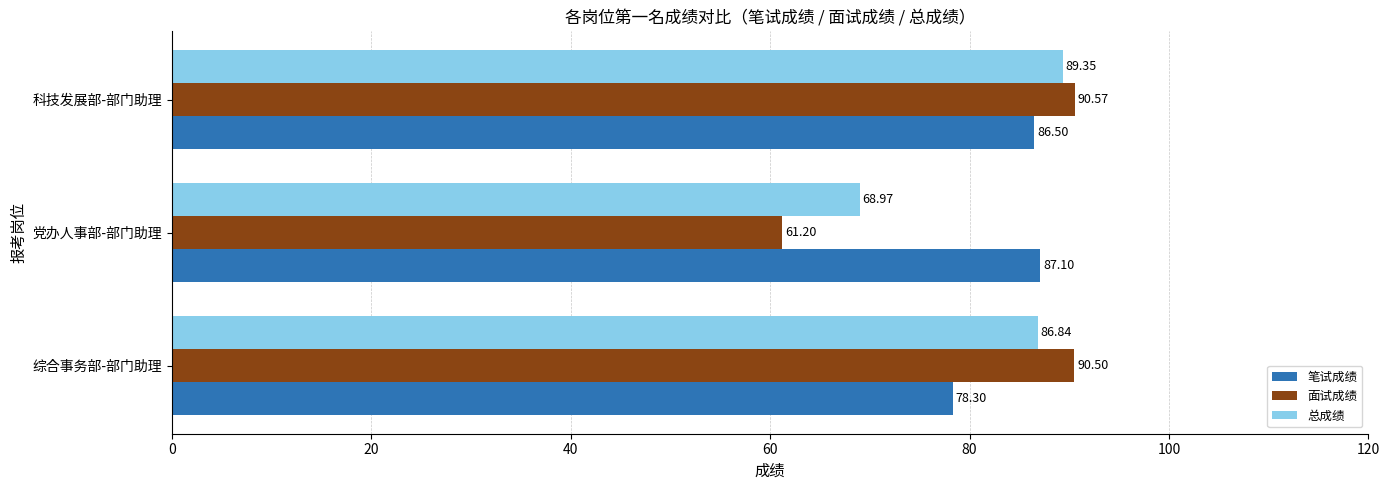

What is the difference between the 笔试成绩 values at 综合事务部-部门助理 and 科技发展部-部门助理?

8.2